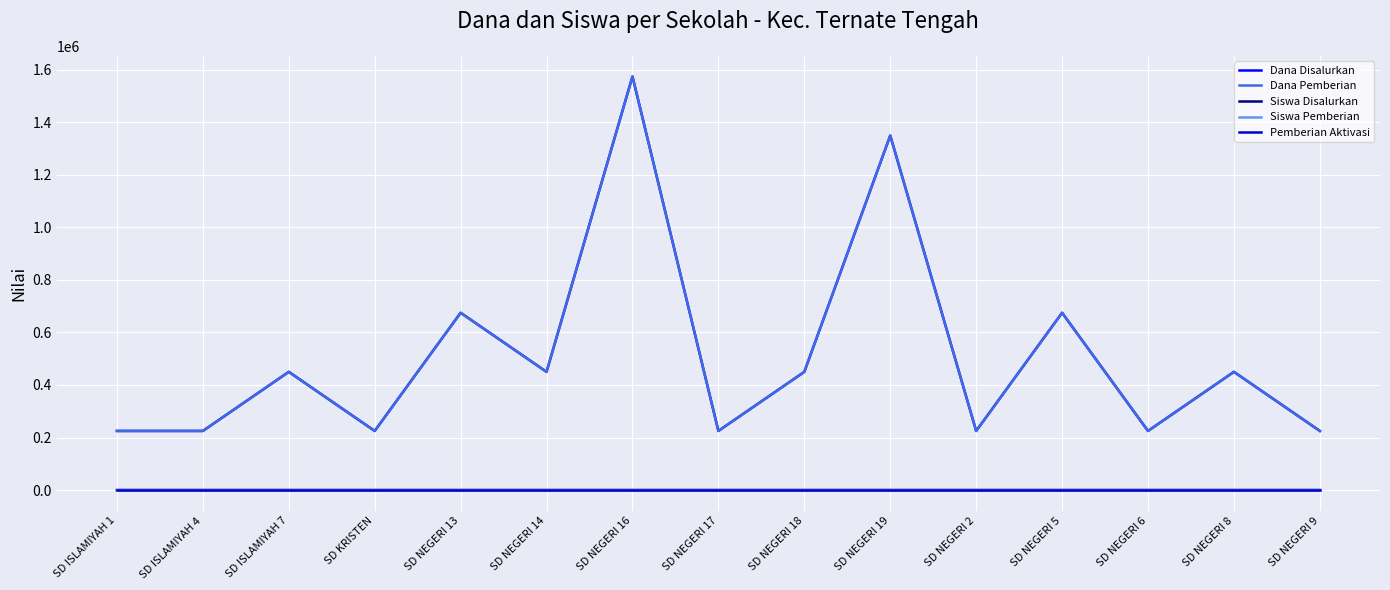

Reading left to right, extract all data points from this chart.

Dana Disalurkan: SD ISLAMIYAH 1=225000	SD ISLAMIYAH 4=225000	SD ISLAMIYAH 7=450000	SD KRISTEN=225000	SD NEGERI 13=675000	SD NEGERI 14=450000	SD NEGERI 16=1575000	SD NEGERI 17=225000	SD NEGERI 18=450000	SD NEGERI 19=1350000	SD NEGERI 2=225000	SD NEGERI 5=675000	SD NEGERI 6=225000	SD NEGERI 8=450000	SD NEGERI 9=225000
Dana Pemberian: SD ISLAMIYAH 1=225000	SD ISLAMIYAH 4=225000	SD ISLAMIYAH 7=450000	SD KRISTEN=225000	SD NEGERI 13=675000	SD NEGERI 14=450000	SD NEGERI 16=1575000	SD NEGERI 17=225000	SD NEGERI 18=450000	SD NEGERI 19=1350000	SD NEGERI 2=225000	SD NEGERI 5=675000	SD NEGERI 6=225000	SD NEGERI 8=450000	SD NEGERI 9=225000
Siswa Disalurkan: SD ISLAMIYAH 1=1	SD ISLAMIYAH 4=1	SD ISLAMIYAH 7=2	SD KRISTEN=1	SD NEGERI 13=3	SD NEGERI 14=2	SD NEGERI 16=7	SD NEGERI 17=1	SD NEGERI 18=2	SD NEGERI 19=6	SD NEGERI 2=1	SD NEGERI 5=3	SD NEGERI 6=1	SD NEGERI 8=2	SD NEGERI 9=1
Siswa Pemberian: SD ISLAMIYAH 1=1	SD ISLAMIYAH 4=1	SD ISLAMIYAH 7=2	SD KRISTEN=1	SD NEGERI 13=3	SD NEGERI 14=2	SD NEGERI 16=7	SD NEGERI 17=1	SD NEGERI 18=2	SD NEGERI 19=6	SD NEGERI 2=1	SD NEGERI 5=3	SD NEGERI 6=1	SD NEGERI 8=2	SD NEGERI 9=1
Pemberian Aktivasi: SD ISLAMIYAH 1=0	SD ISLAMIYAH 4=0	SD ISLAMIYAH 7=0	SD KRISTEN=0	SD NEGERI 13=0	SD NEGERI 14=0	SD NEGERI 16=0	SD NEGERI 17=0	SD NEGERI 18=0	SD NEGERI 19=0	SD NEGERI 2=0	SD NEGERI 5=0	SD NEGERI 6=0	SD NEGERI 8=0	SD NEGERI 9=0